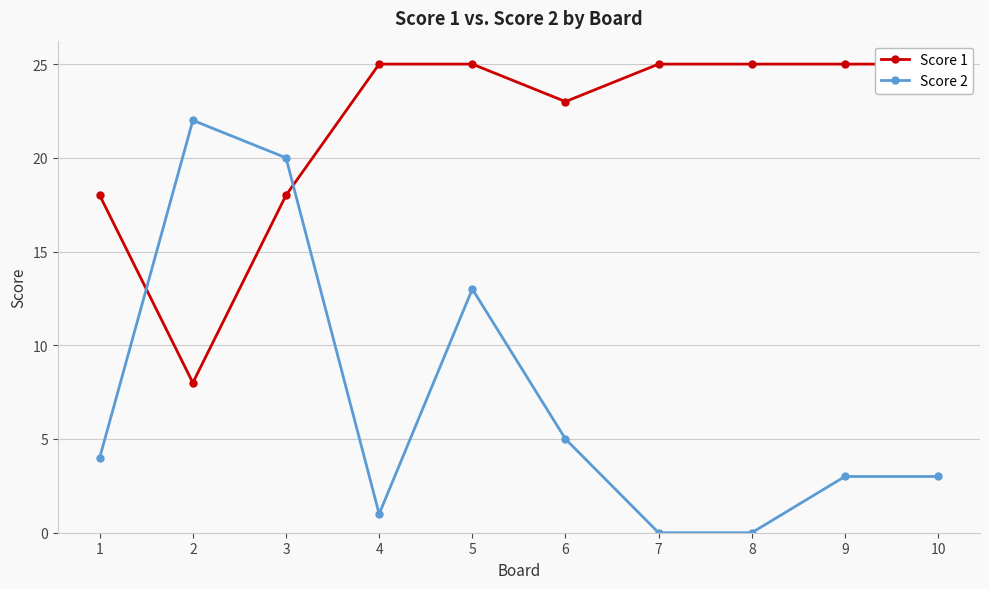

Is it true that Score 2 equals 20 at 5?

False